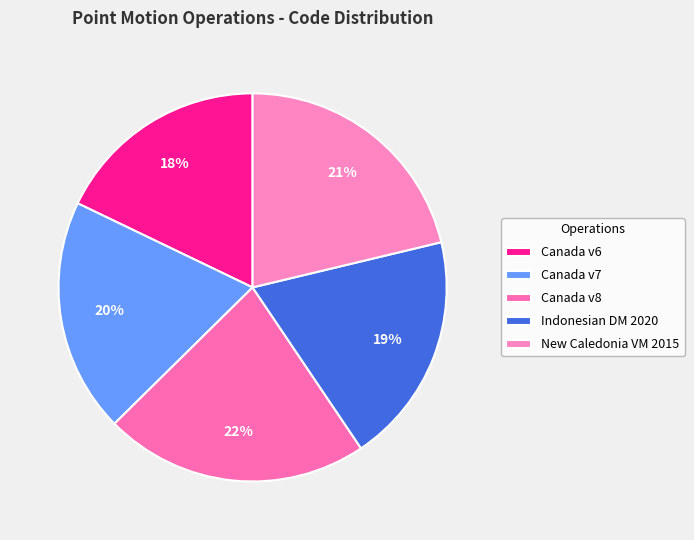

Which slice is the largest?

Canada v8